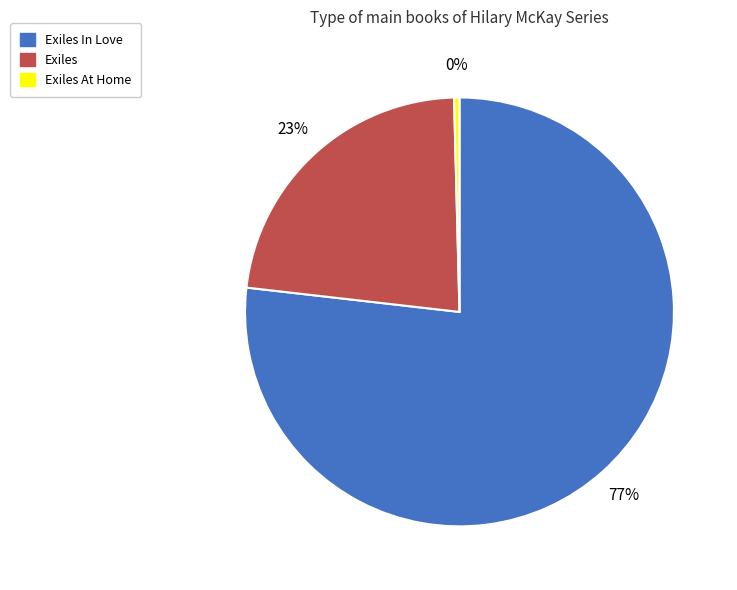

Which slice is the largest?

Exiles In Love